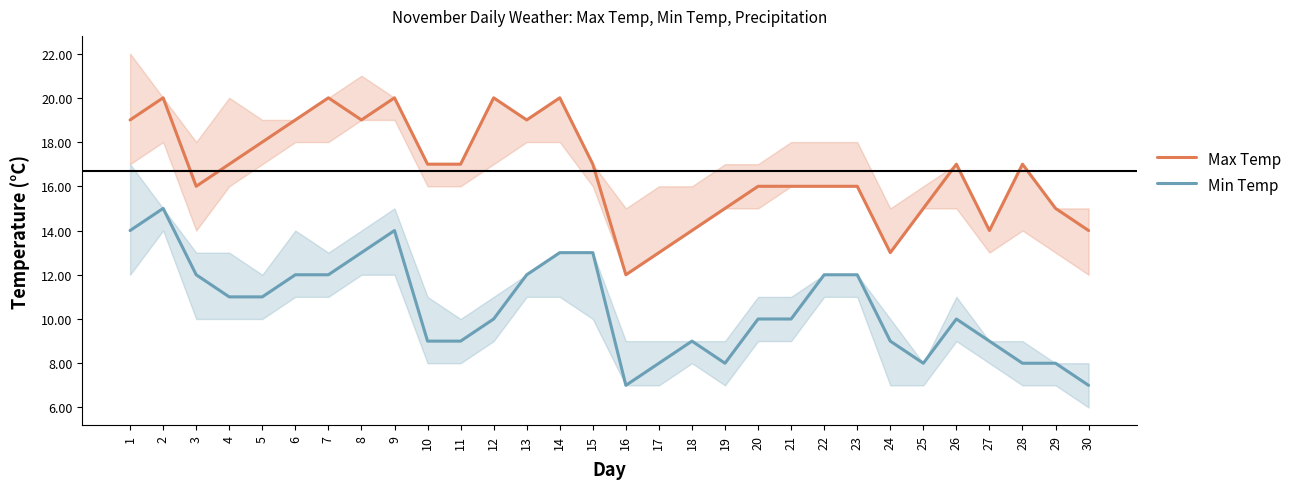

What is the sum of the Min Temp values at 28 and 12?

18